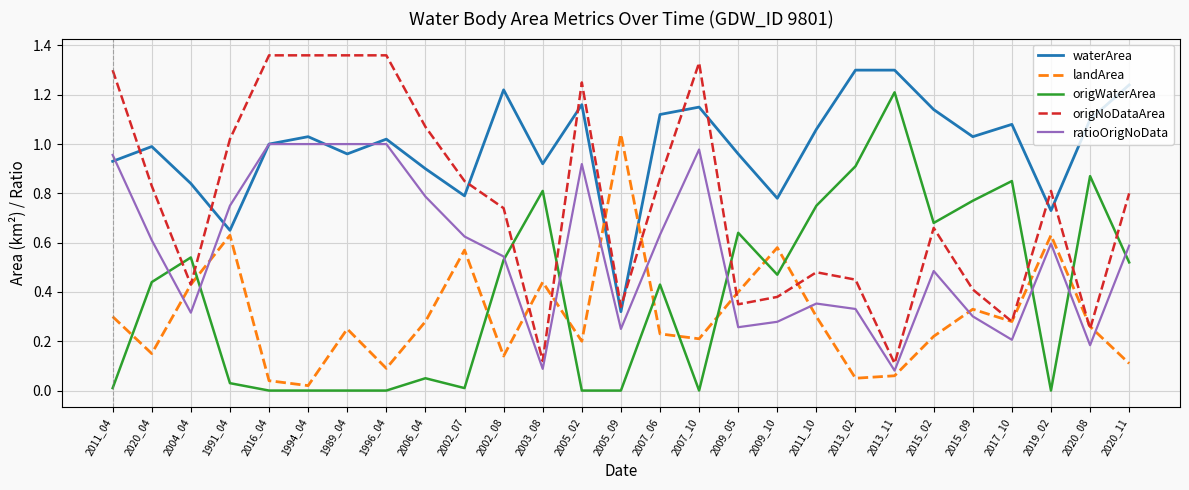

The value of ratioOrigNoData at 2002_07 is 0.9. True or false?

False